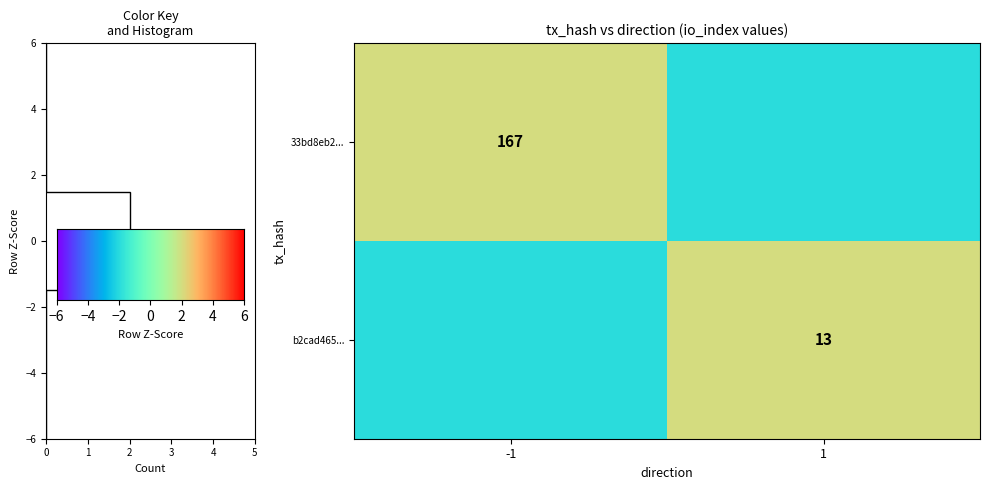

At 1, list the series in order from largest to smallest.

row_1, row_0